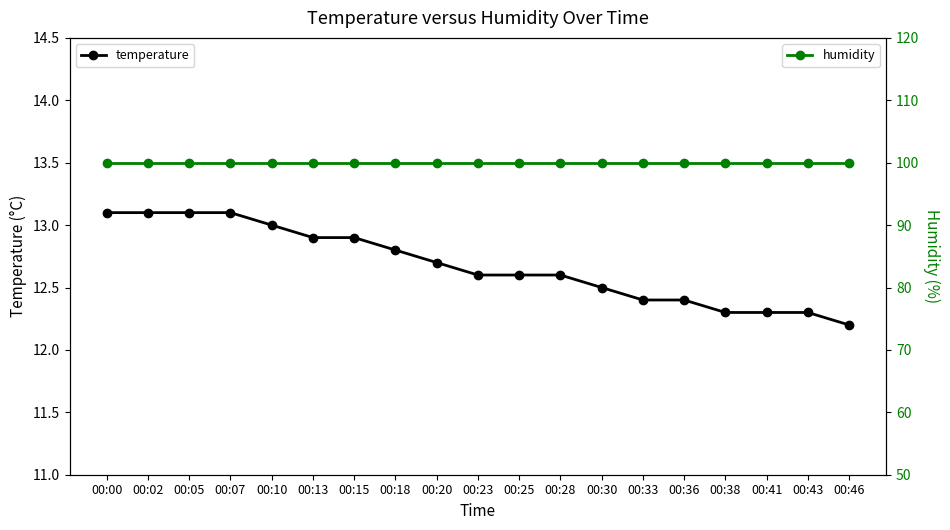

True or false: temperature and humidity cross at least once.

False